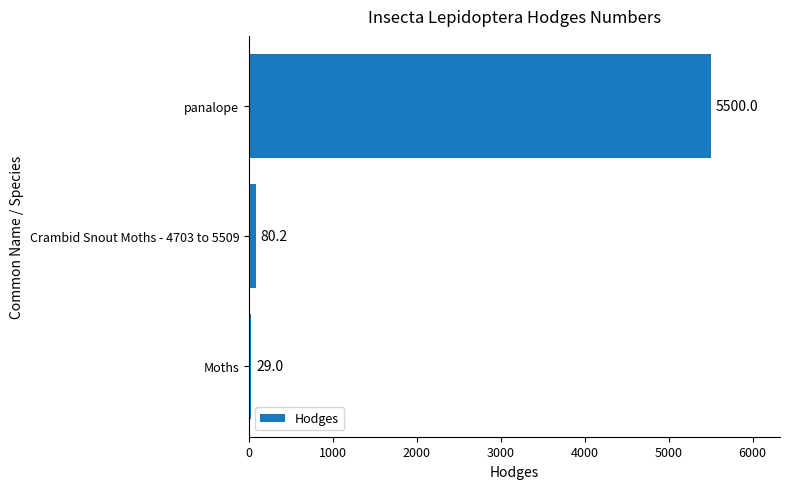

List the labels in order of value, smallest first.

Moths, Crambid Snout Moths - 4703 to 5509, panalope